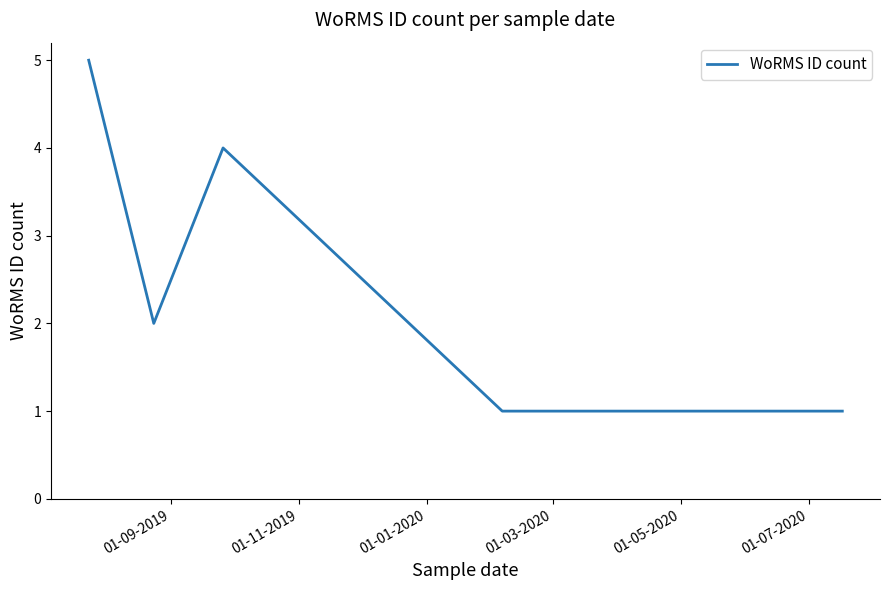

Count the number of data series in this chart.

1